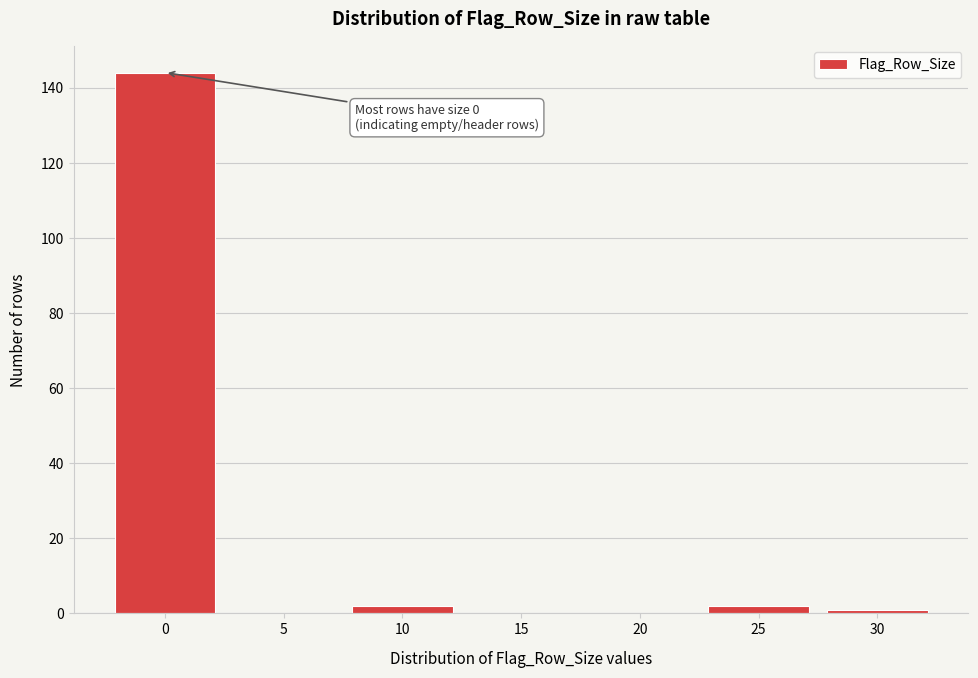

Reading right to left, what are all the values shown in this chart?

30=1	25=2	20=0	15=0	10=2	5=0	0=144